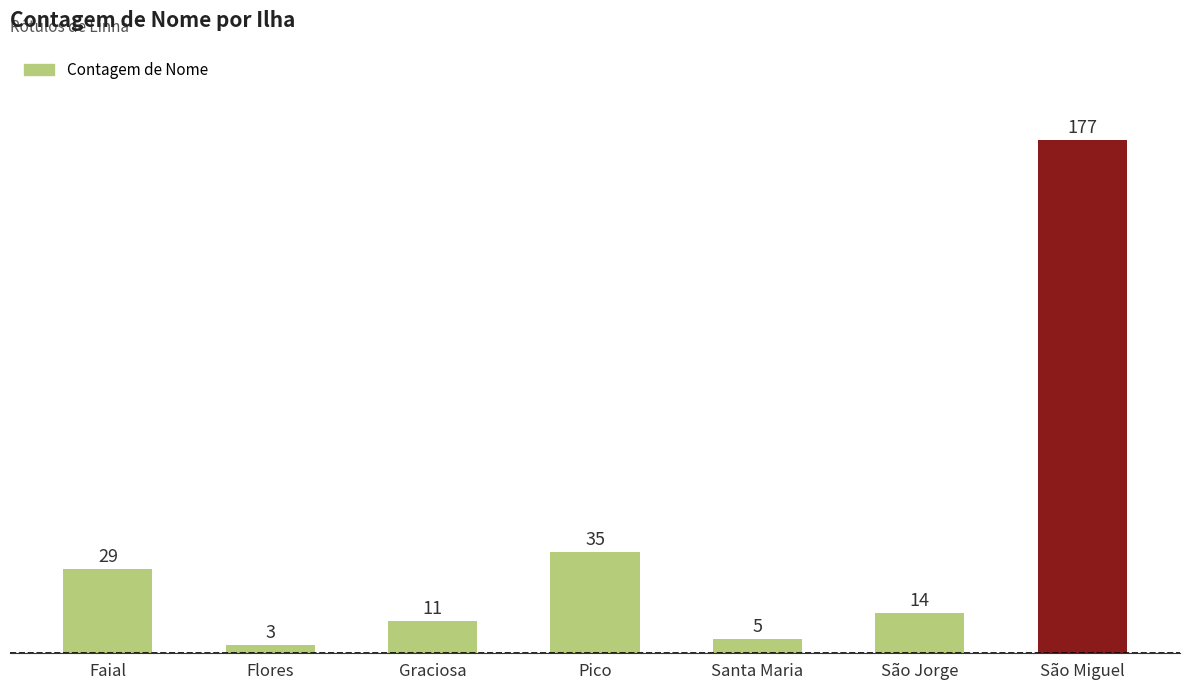

Reading left to right, what are all the values shown in this chart?

Faial=29	Flores=3	Graciosa=11	Pico=35	Santa Maria=5	São Jorge=14	São Miguel=177